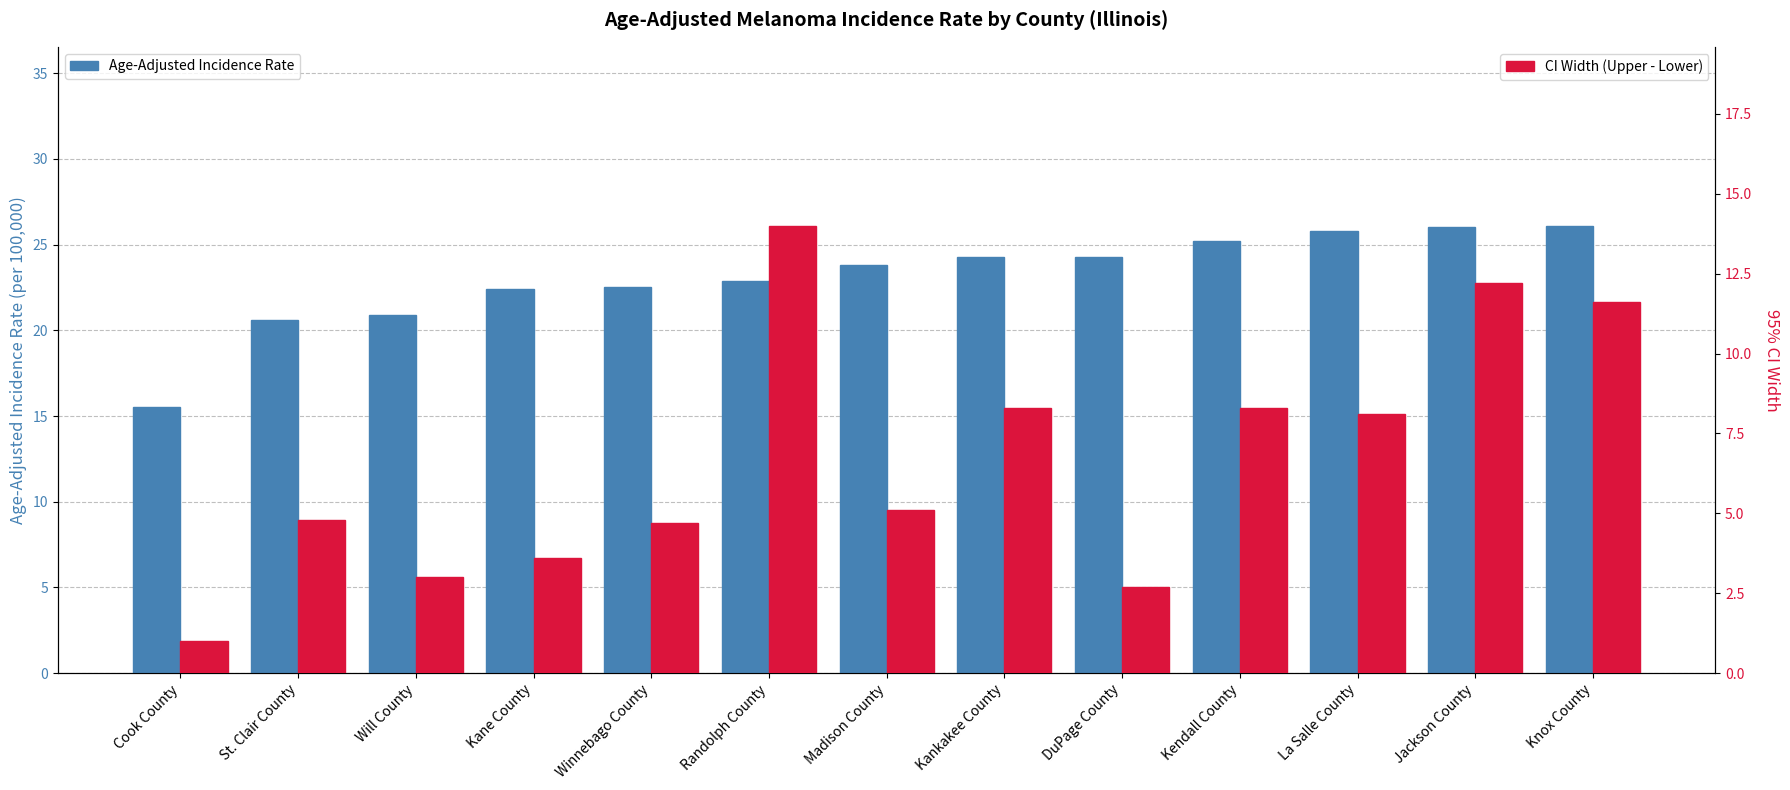

At how many categories does at least one series exceed 19?

12